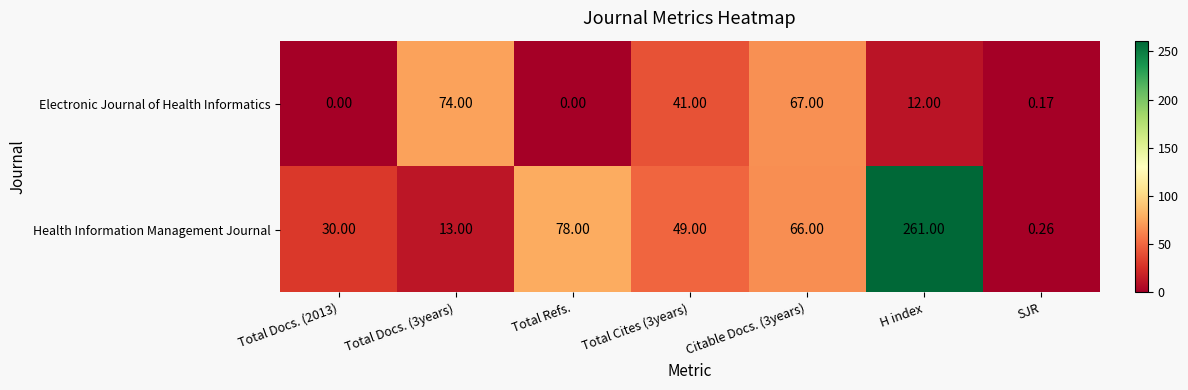

Count the number of categories in the chart.

7